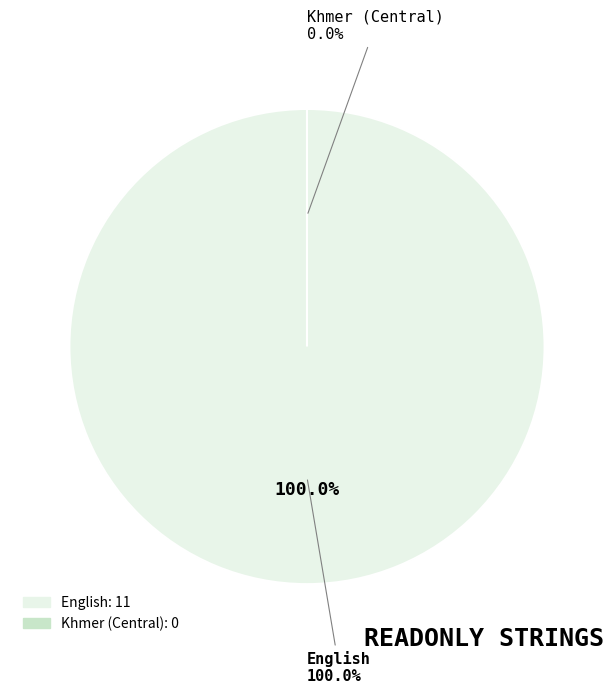

Which slice is the smallest?

Khmer (Central)